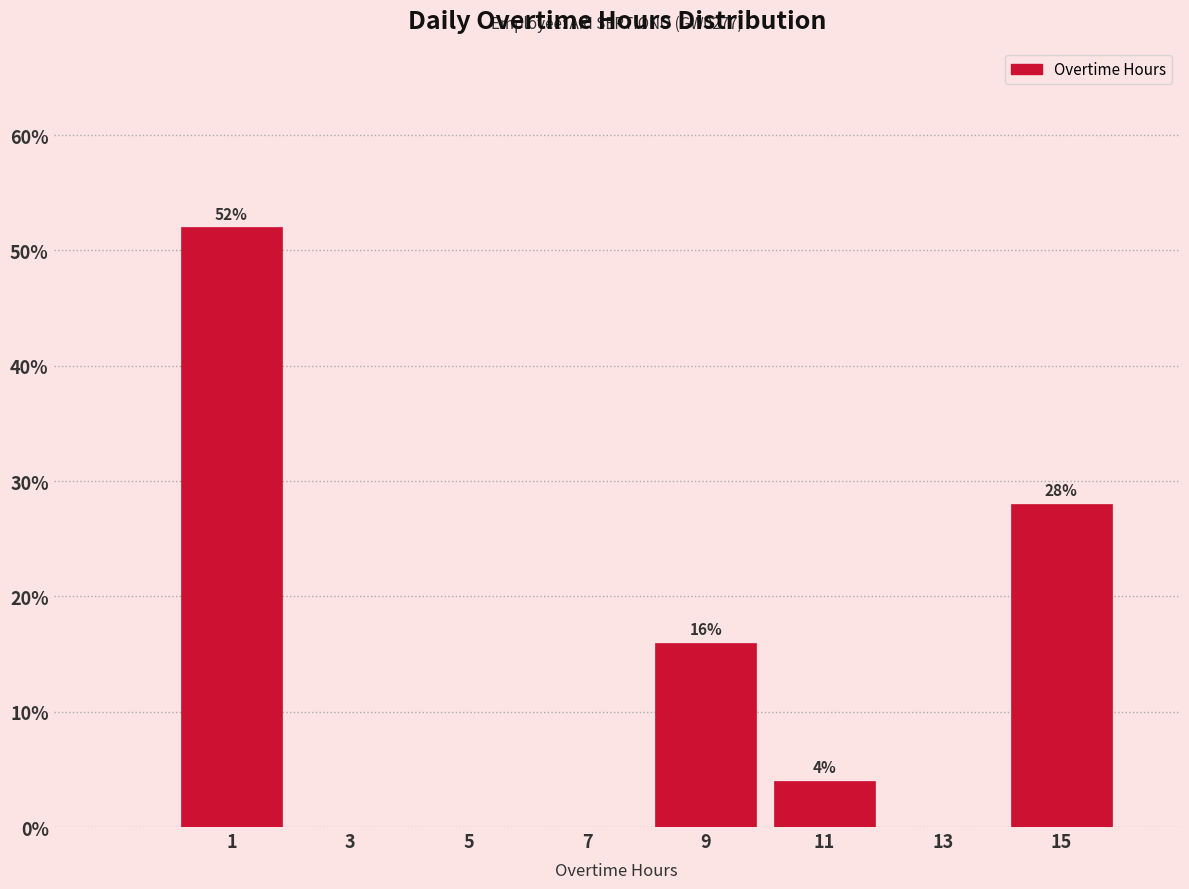

Over which range of the x-axis is the bar tallest?

0 to 2